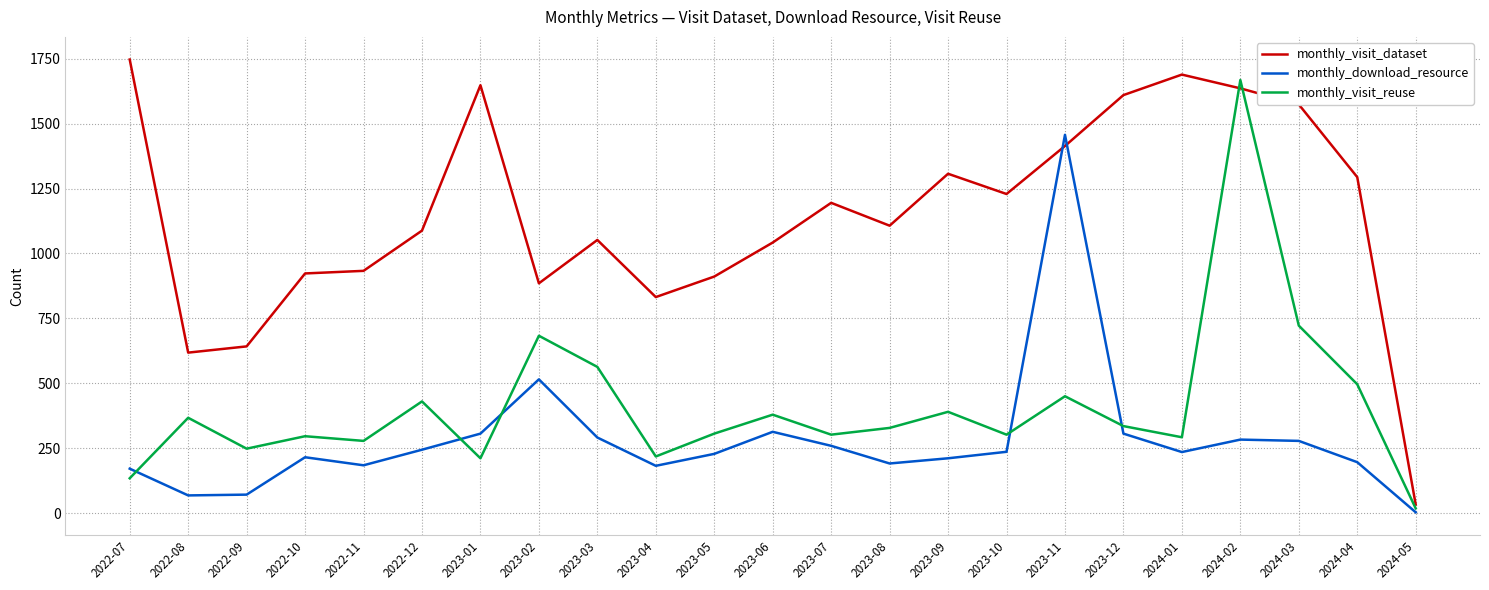

The monthly_download_resource series shows 146 at 2022-12. True or false?

False